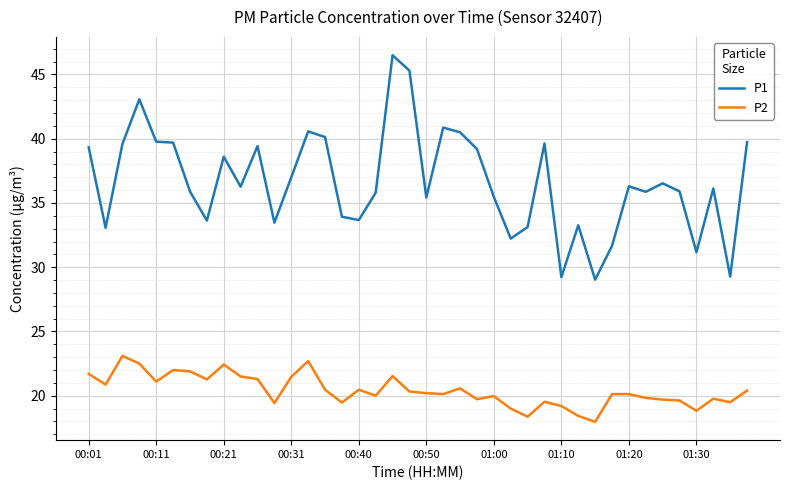

What is the difference between the maximum and minimum values in the P1 series?

17.5